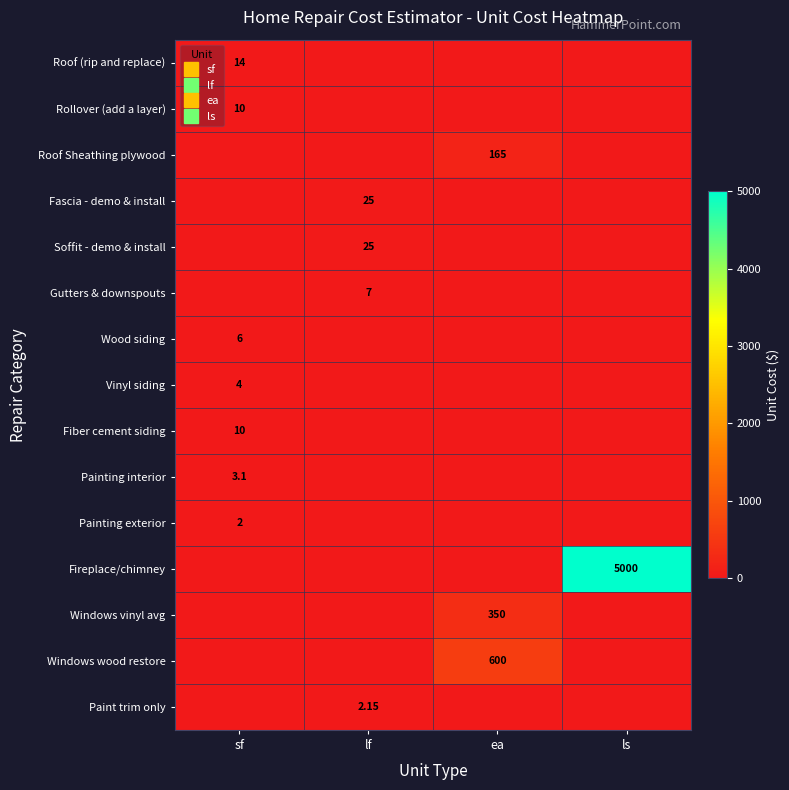

What is the difference between the maximum and minimum values in the Paint trim only series?

2.1